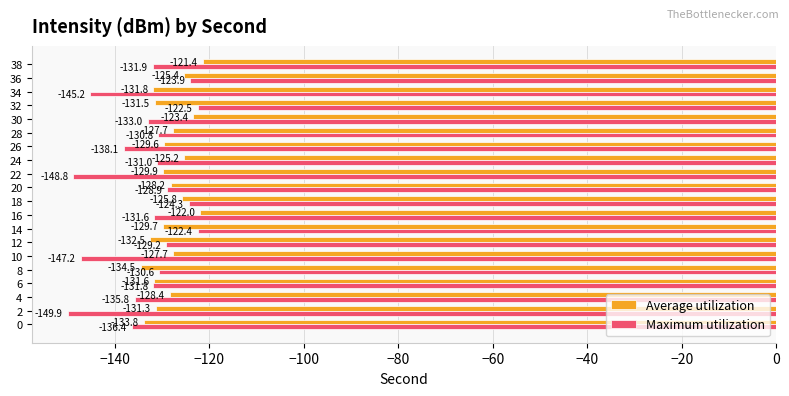

How many data points in Average utilization are above -128?

8